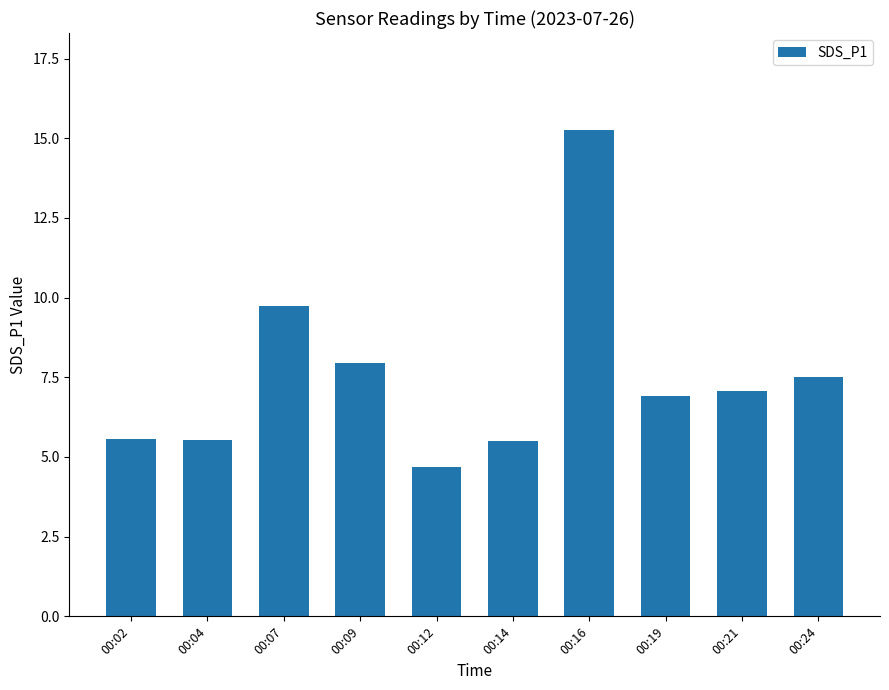

The value at 00:02 is 3.9. True or false?

False